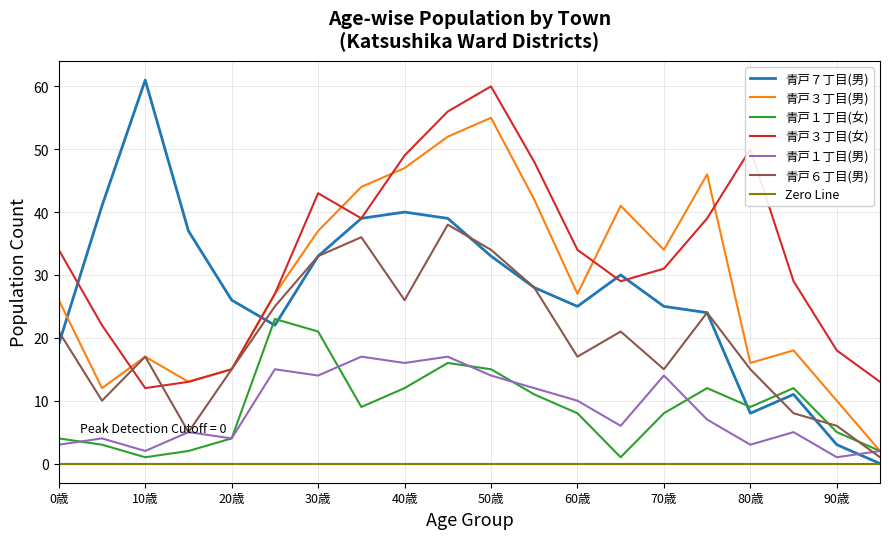

Reading right to left, transcribe all the data shown in this chart.

青戸７丁目(男): 95歳=0	90歳=3	85歳=11	80歳=8	75歳=24	70歳=25	65歳=30	60歳=25	55歳=28	50歳=33	45歳=39	40歳=40	35歳=39	30歳=33	25歳=22	20歳=26	15歳=37	10歳=61	5歳=41	0歳=19
青戸３丁目(男): 95歳=2	90歳=10	85歳=18	80歳=16	75歳=46	70歳=34	65歳=41	60歳=27	55歳=42	50歳=55	45歳=52	40歳=47	35歳=44	30歳=37	25歳=27	20歳=15	15歳=13	10歳=17	5歳=12	0歳=26
青戸１丁目(女): 95歳=2	90歳=5	85歳=12	80歳=9	75歳=12	70歳=8	65歳=1	60歳=8	55歳=11	50歳=15	45歳=16	40歳=12	35歳=9	30歳=21	25歳=23	20歳=4	15歳=2	10歳=1	5歳=3	0歳=4
青戸３丁目(女): 95歳=13	90歳=18	85歳=29	80歳=50	75歳=39	70歳=31	65歳=29	60歳=34	55歳=48	50歳=60	45歳=56	40歳=49	35歳=39	30歳=43	25歳=27	20歳=15	15歳=13	10歳=12	5歳=22	0歳=34
青戸１丁目(男): 95歳=2	90歳=1	85歳=5	80歳=3	75歳=7	70歳=14	65歳=6	60歳=10	55歳=12	50歳=14	45歳=17	40歳=16	35歳=17	30歳=14	25歳=15	20歳=4	15歳=5	10歳=2	5歳=4	0歳=3
青戸６丁目(男): 95歳=1	90歳=6	85歳=8	80歳=15	75歳=24	70歳=15	65歳=21	60歳=17	55歳=28	50歳=34	45歳=38	40歳=26	35歳=36	30歳=33	25歳=25	20歳=15	15歳=5	10歳=17	5歳=10	0歳=21